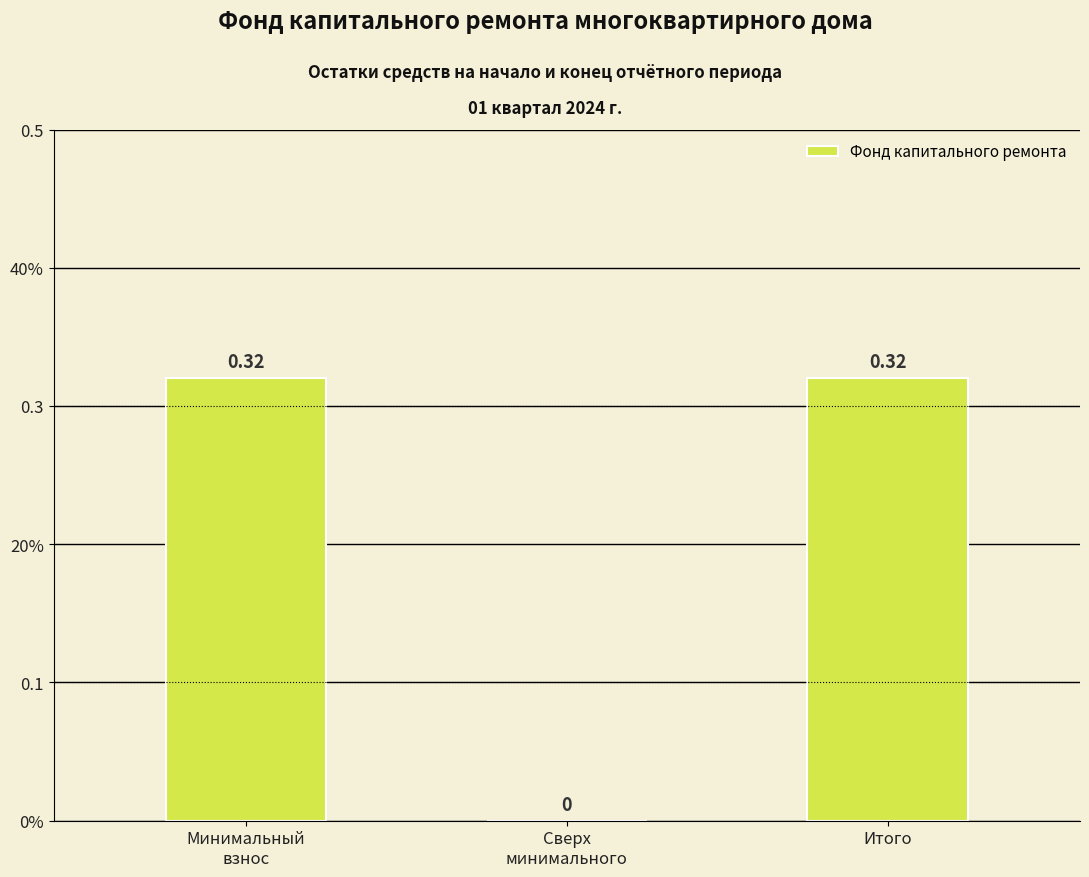

Are the bars horizontal?

No